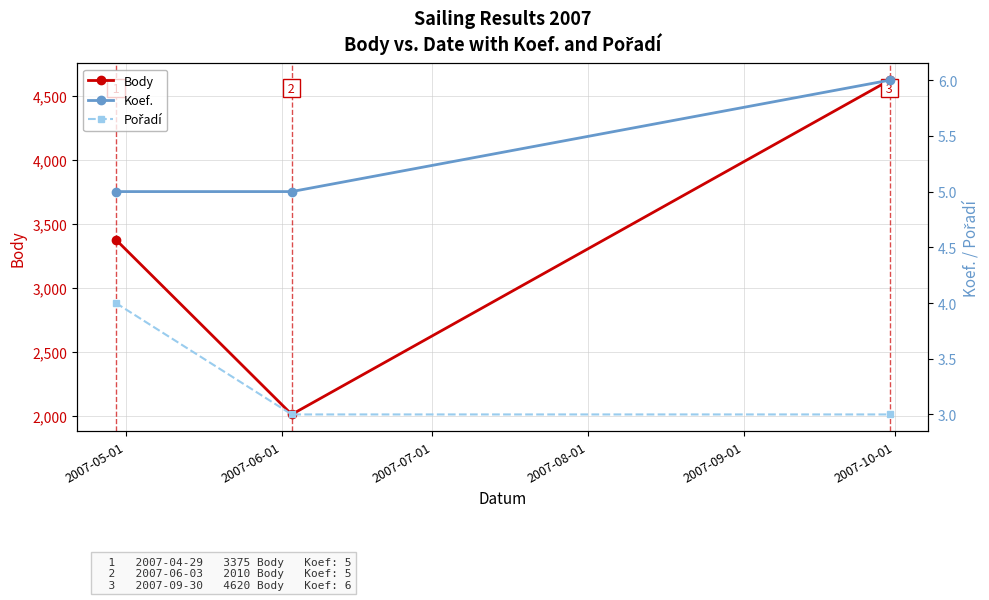

How many values in the Body series are below 3375?

1